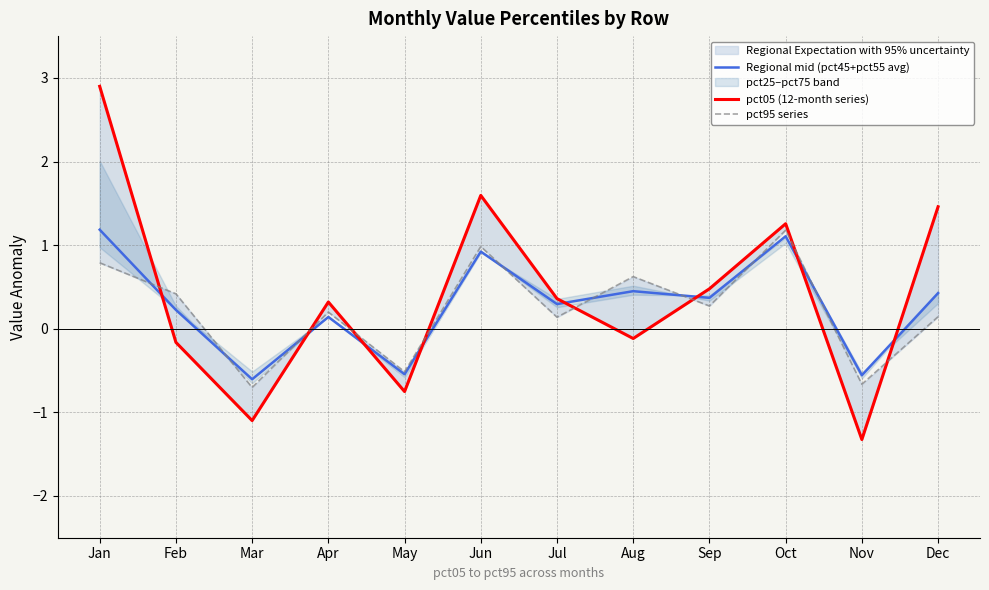

What is the highest value of the pct95 series series?

1.2